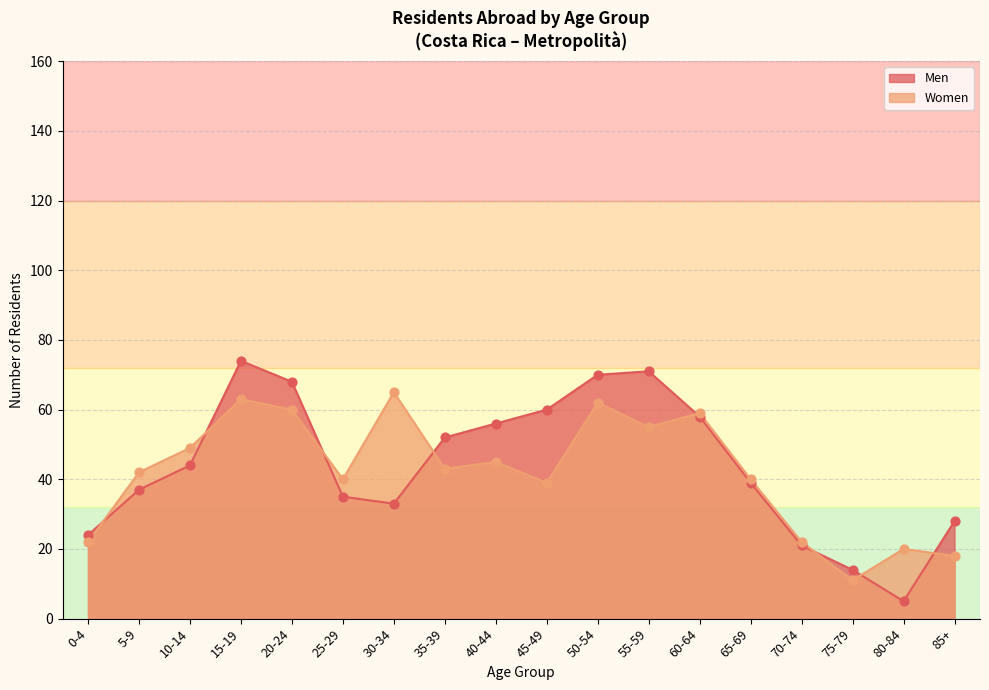

At how many categories does at least one series exceed 34?

13